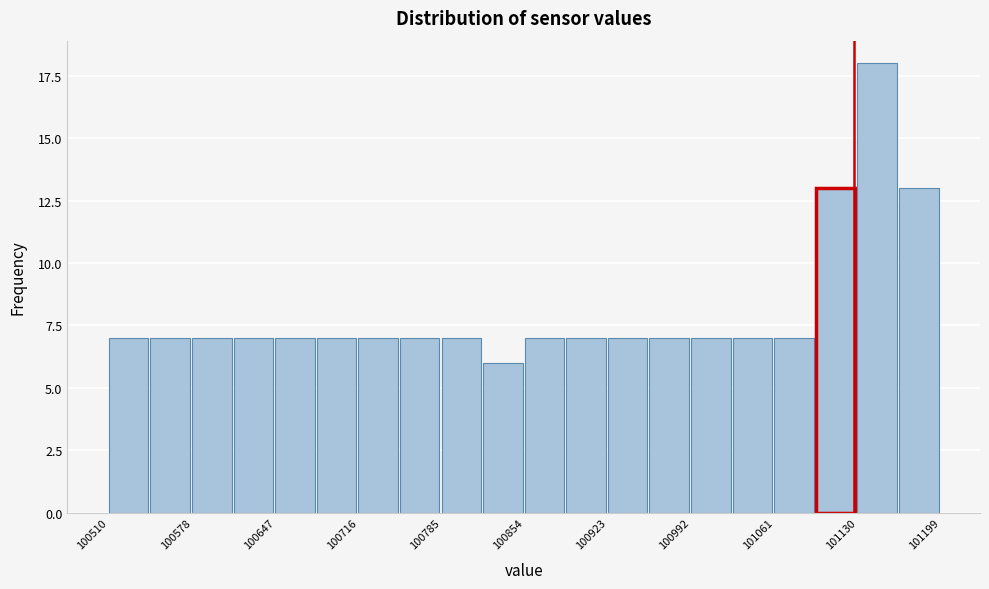

Around what value on the x-axis is the tallest bar? Give the approximate position of its centre, as read against the axis.

101150